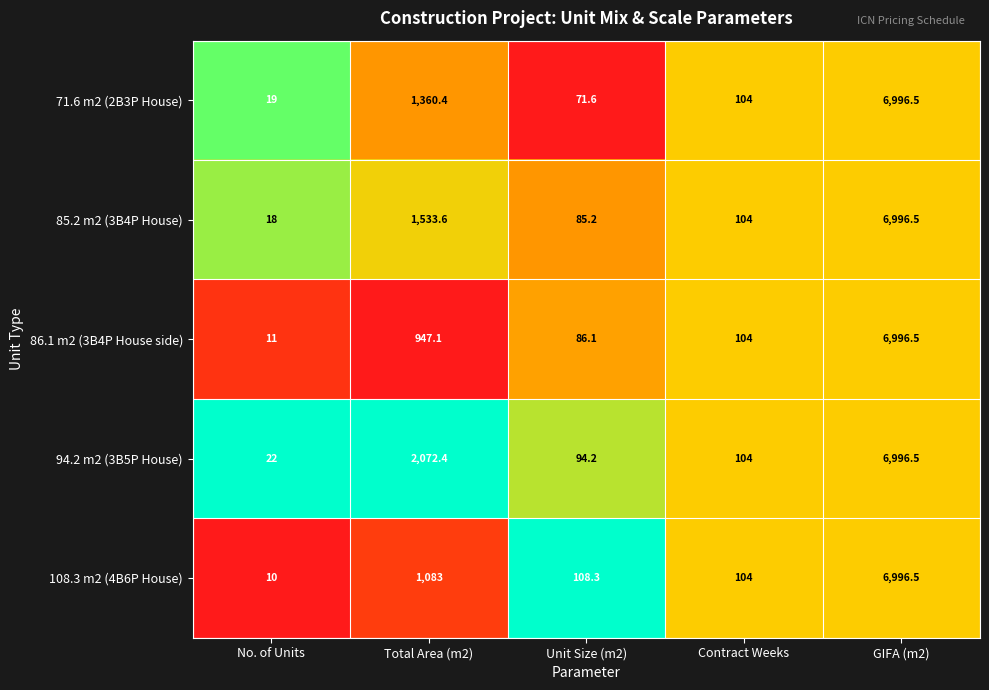

What is the sum of all 86.1 m2 (3B4P House side) values?

8144.7